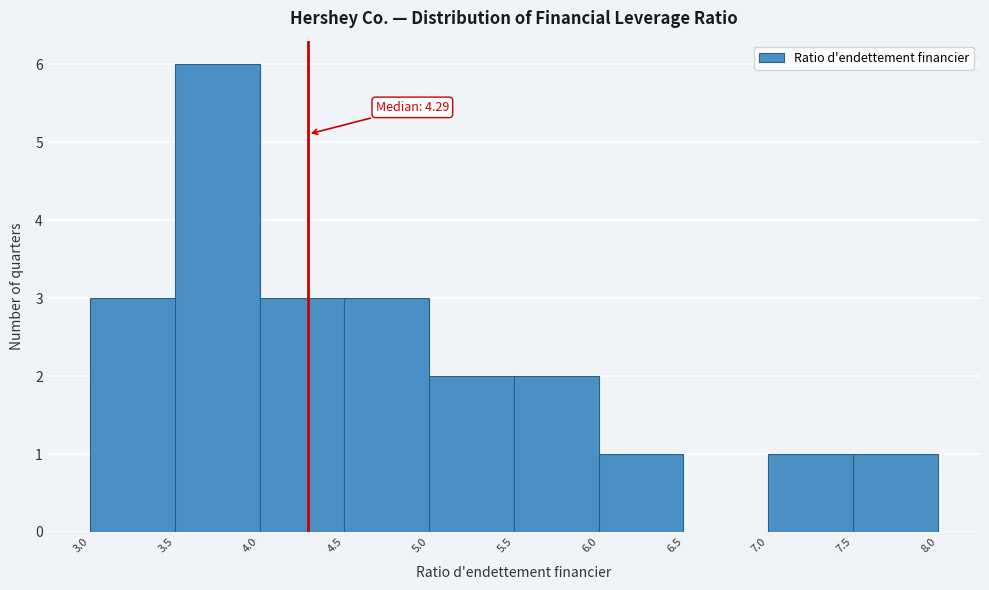

Over which range of the x-axis is the bar tallest?

3.5 to 4.0